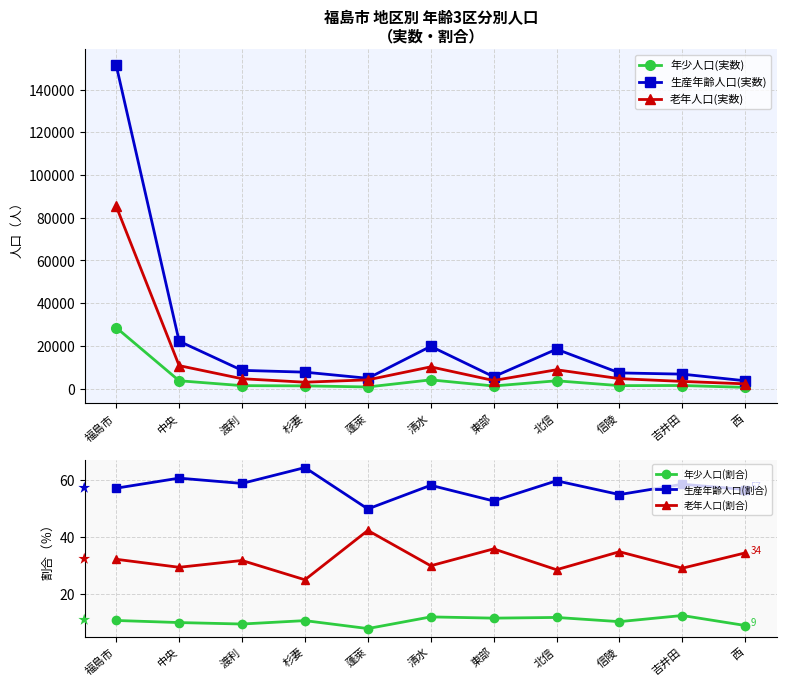

Which series has the largest range (max minus min)?

生産年齢人口(実数)